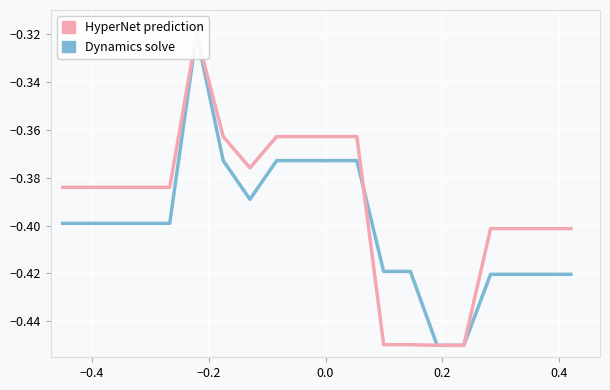

What is the difference between the Dynamics solve values at 0.4 and −0.2?

0.1